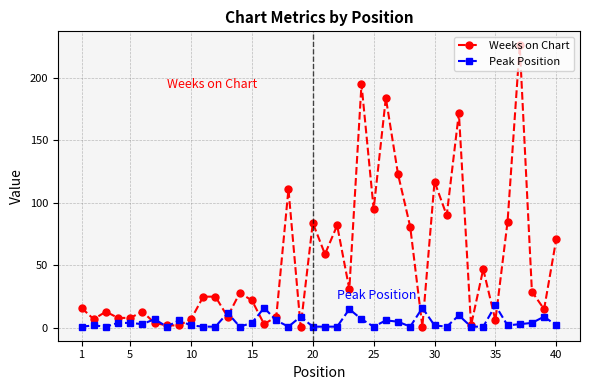

What is the sum of all Weeks on Chart values?

2108